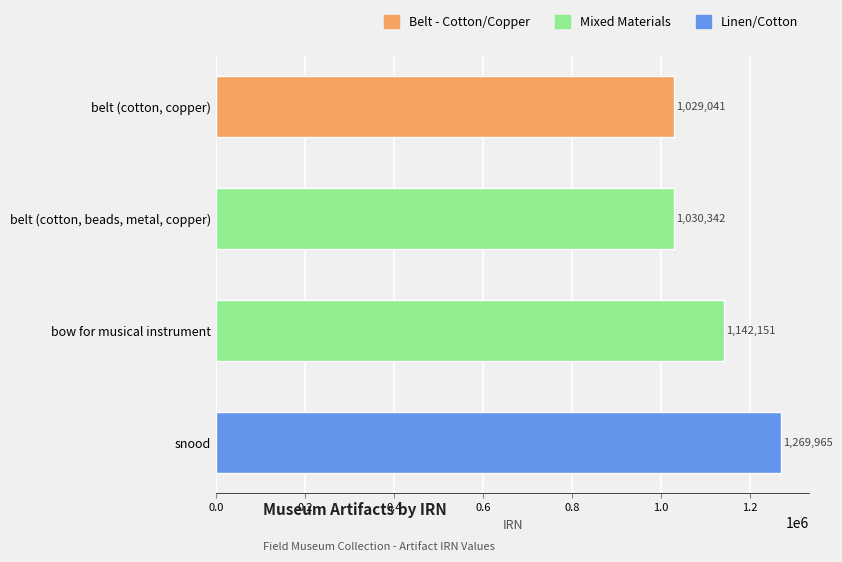

Rank the categories by value from lowest to highest.

belt (cotton, copper), belt (cotton, beads, metal, copper), bow for musical instrument, snood